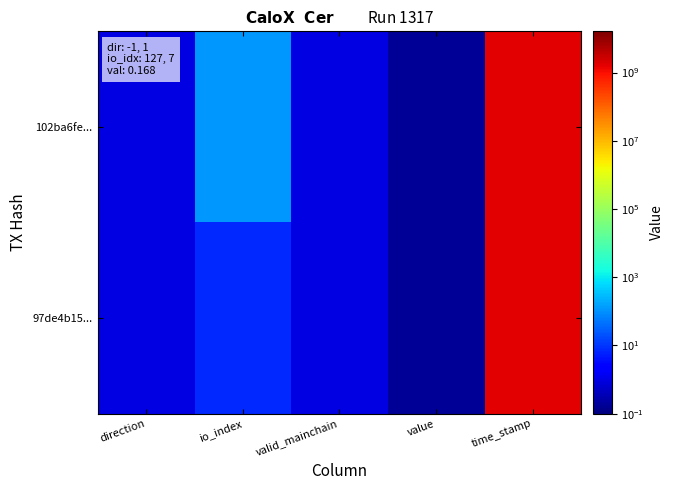

List the series in order of their overall mean, lowest first.

97de4b15..., 102ba6fe...